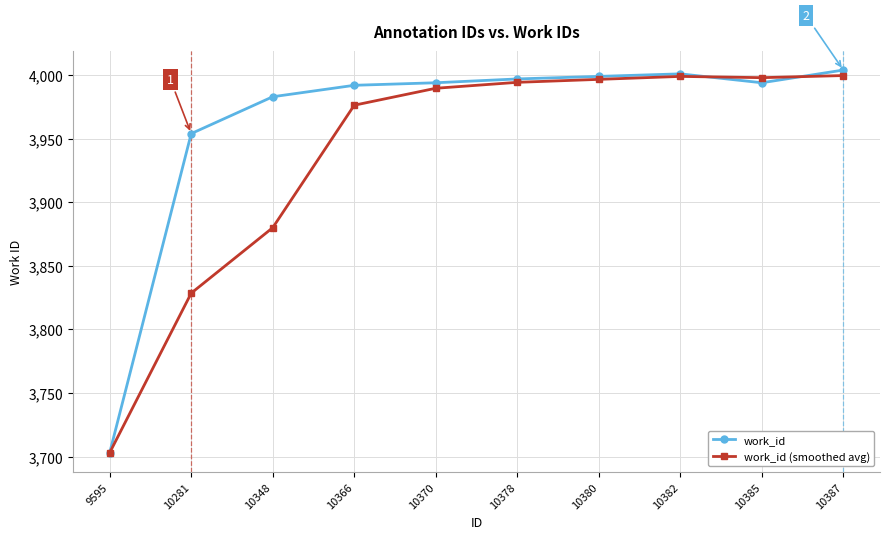

At which category does the chart reach its minimum across all series?

9595